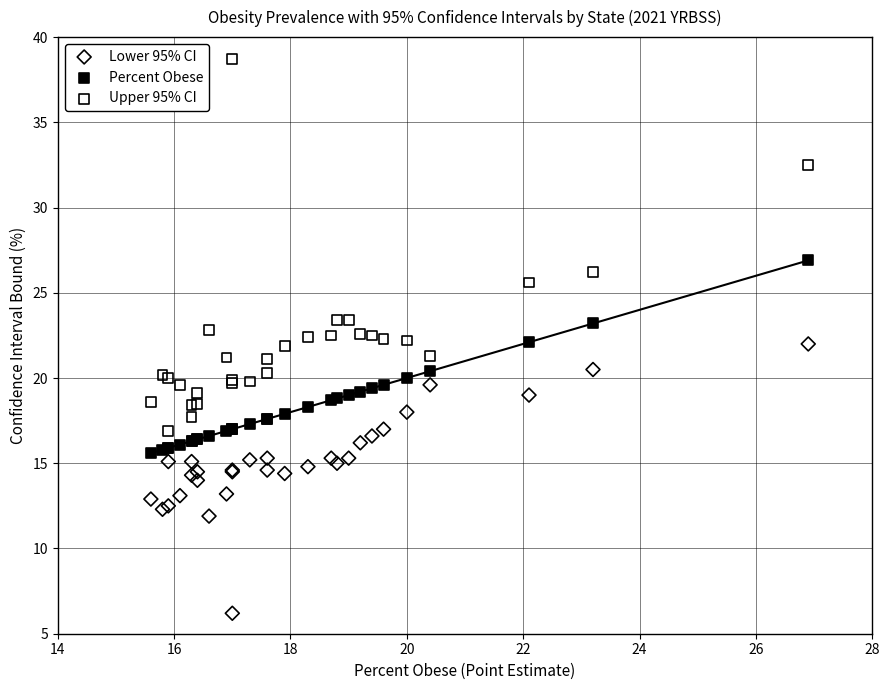

What is the X range (max minus min) for the scatter plot?

11.3